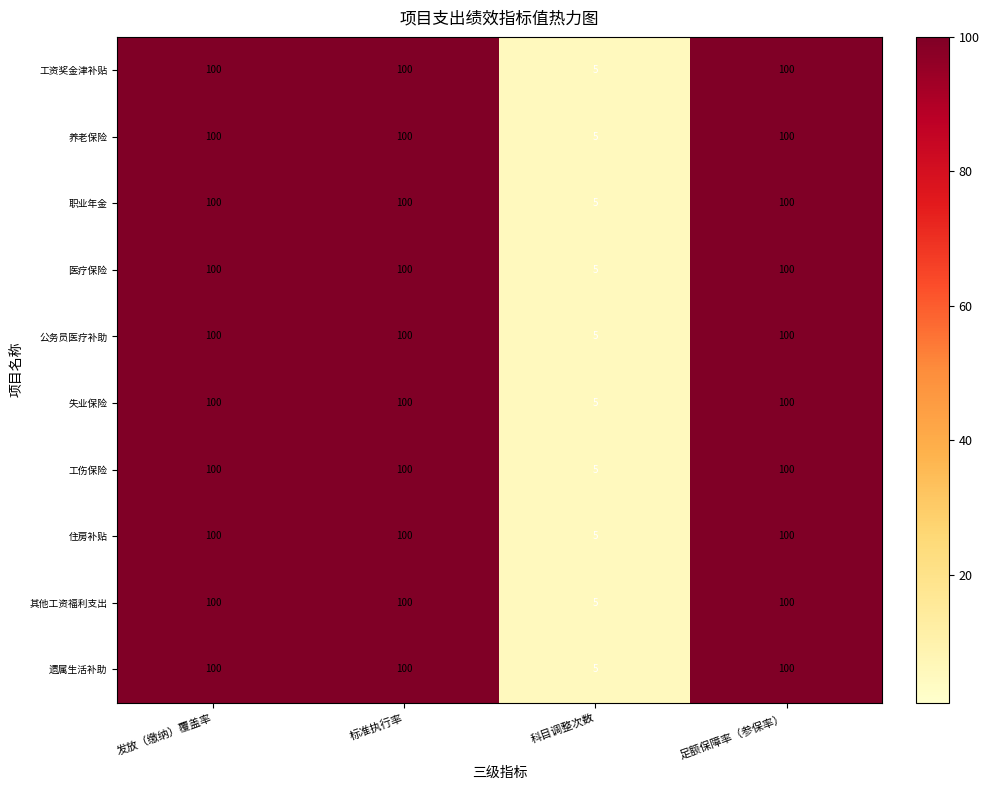

What is the minimum value shown in the chart?

5